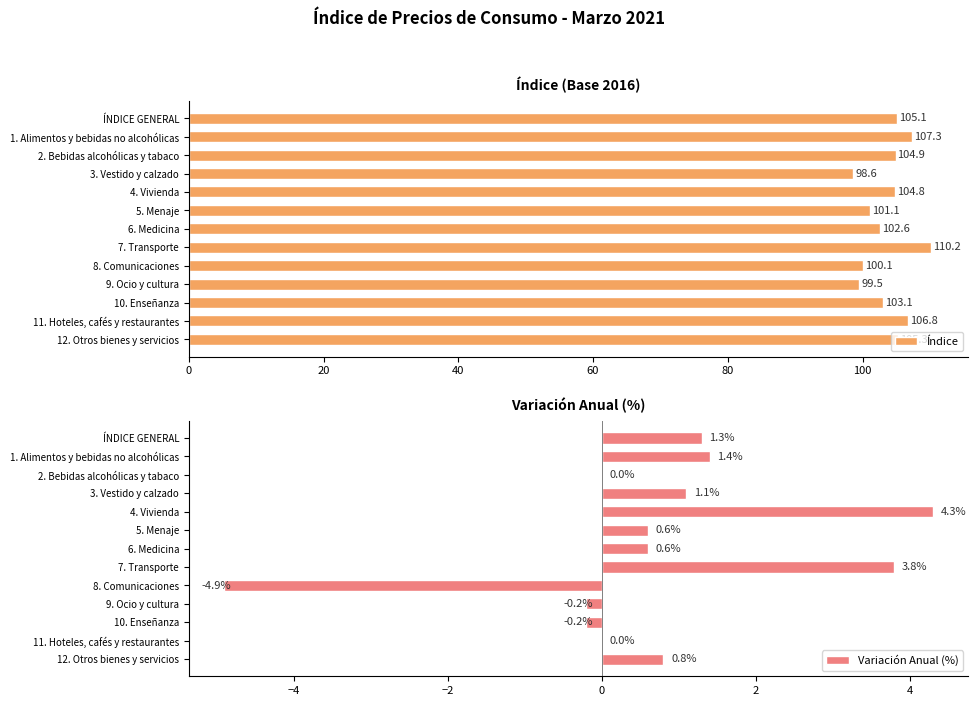

Is it true that Índice equals 102.6 at 6. Medicina?

True